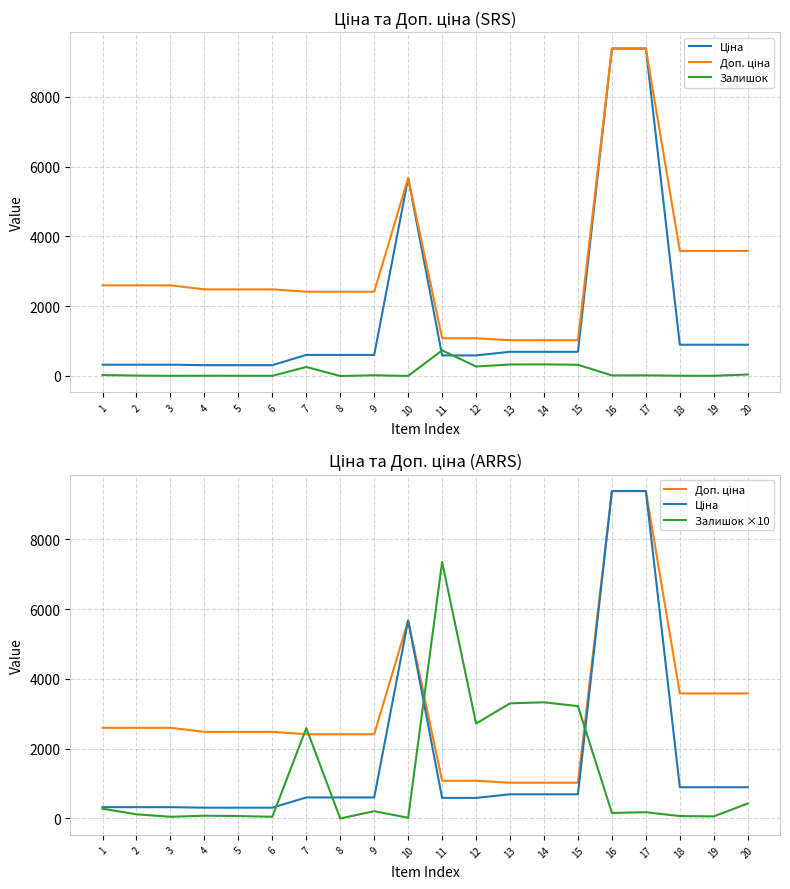

True or false: Залишок and Залишок ×10 cross at least once.

False